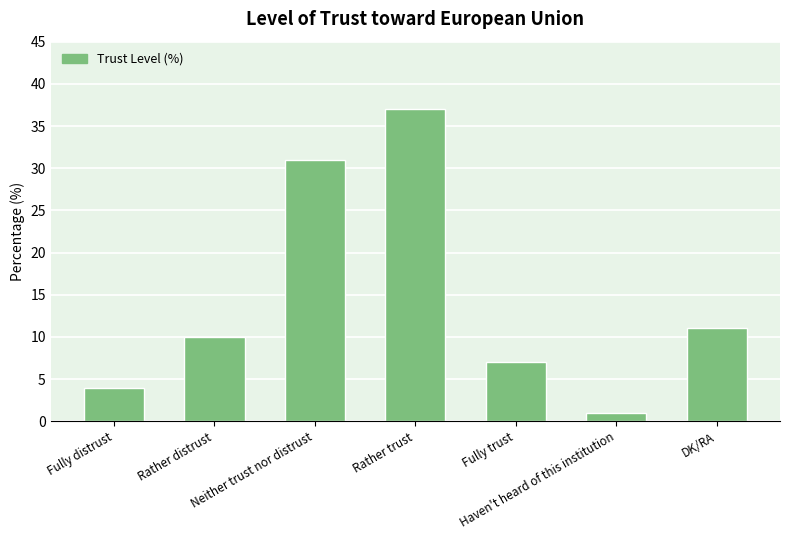

How many data points does each series have?

7